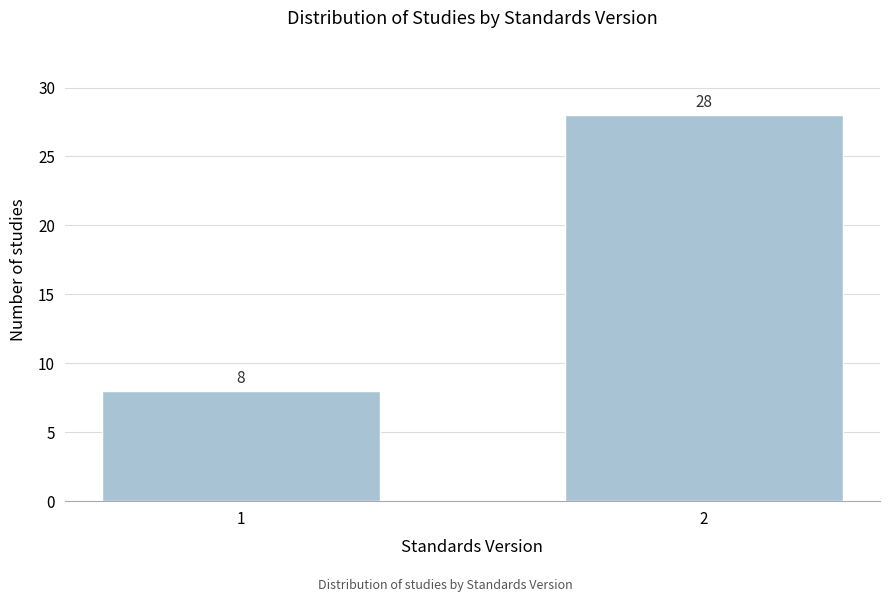

Reading left to right, extract all data points from this chart.

8	28